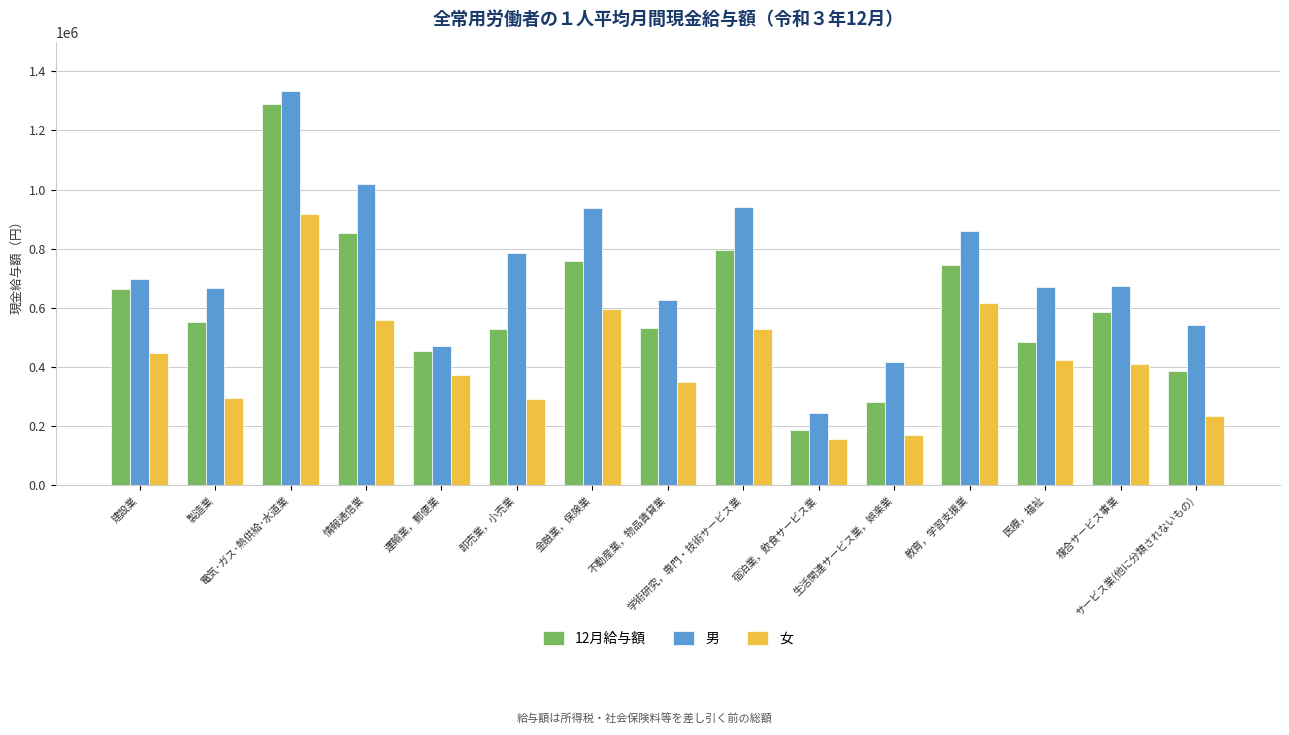

List the series in order of their overall mean, lowest first.

女, 12月給与額, 男